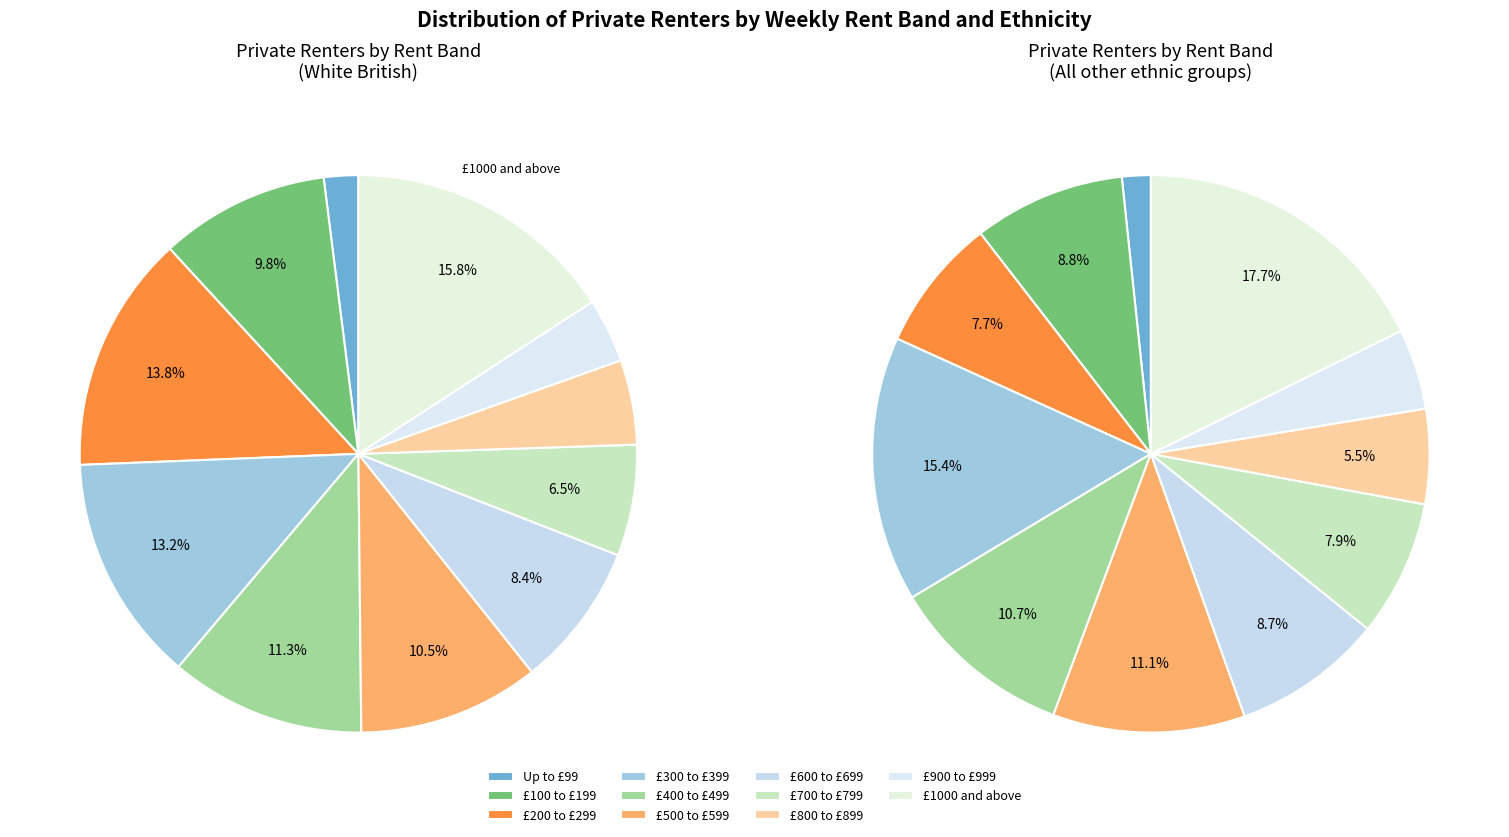

Is £900 to £999 the majority of the pie?

No